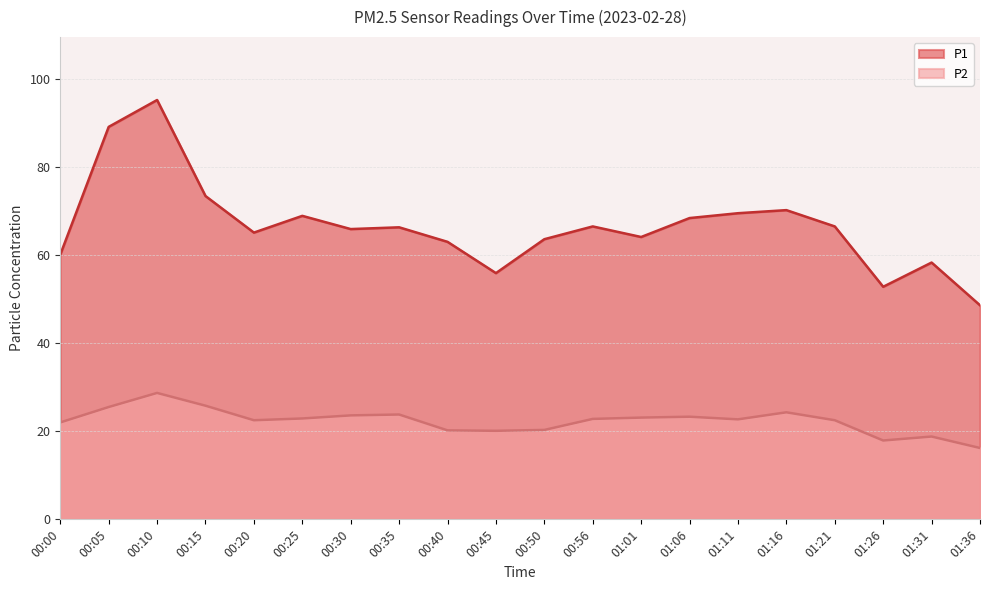

At which category does P1 reach its first local peak?

00:10